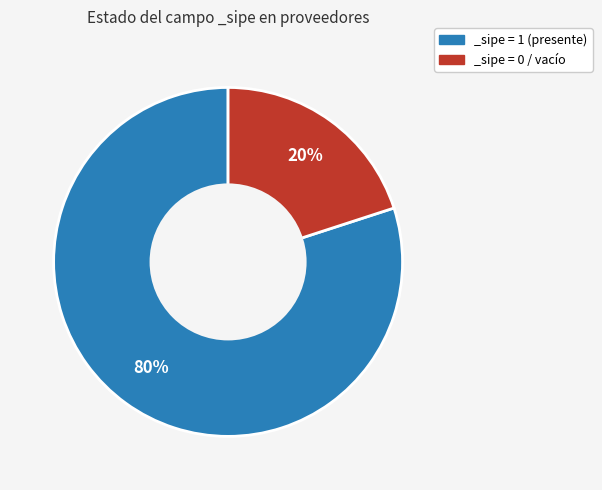

What is the smallest slice in the pie chart?

_sipe = 0 / vacío